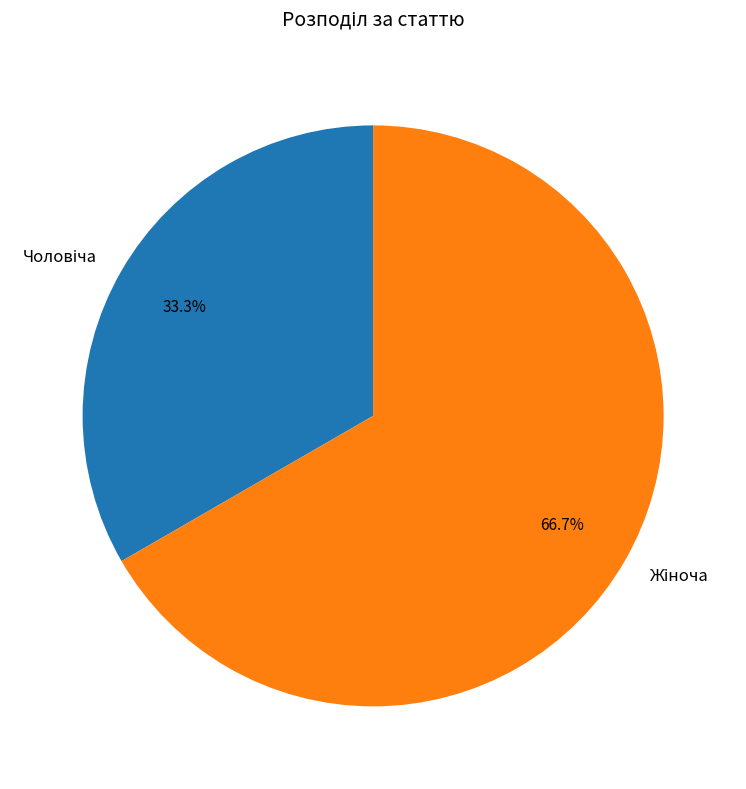

Is there a majority slice in this chart?

Yes